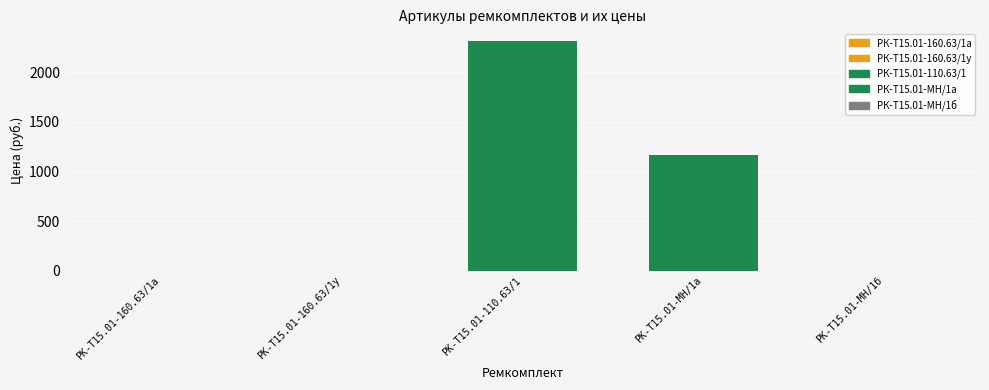

Is it true that the value at РК-Т15.01-МН/1б is 0.0?

True